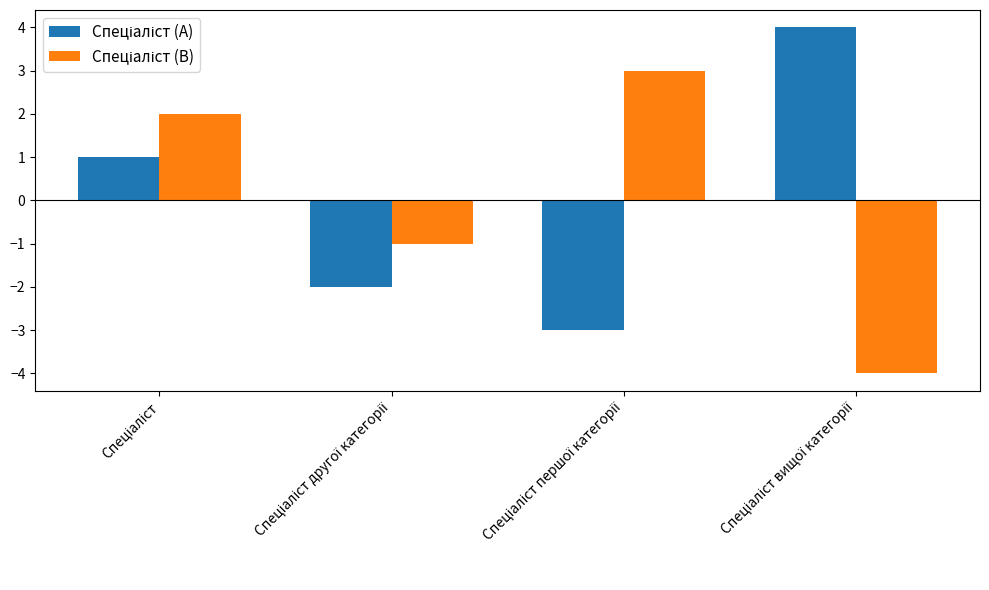

At how many categories does at least one series exceed 0?

3